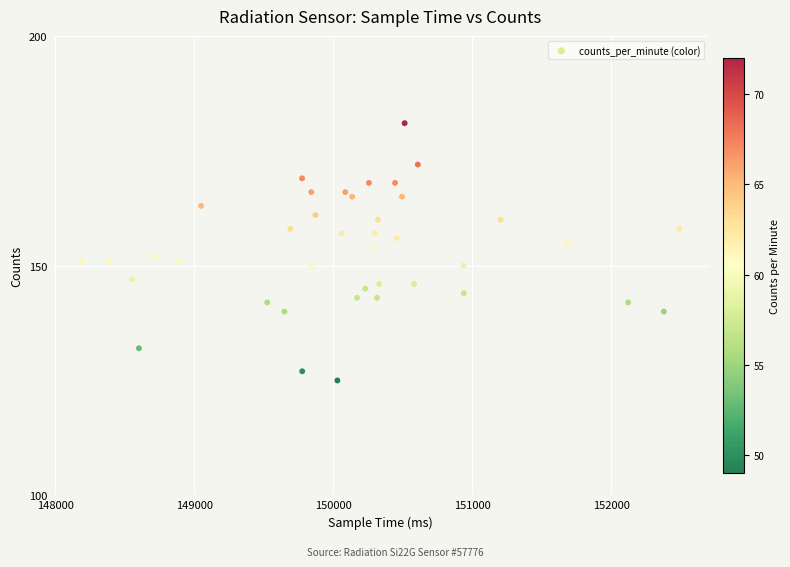

What is the range of X values (max minus min)?

4299